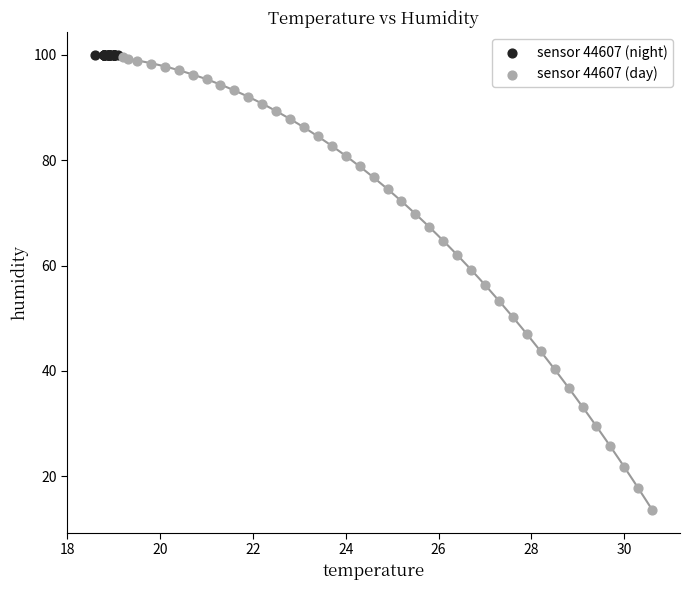

Which series reaches the minimum Y coordinate?

sensor 44607 (day)